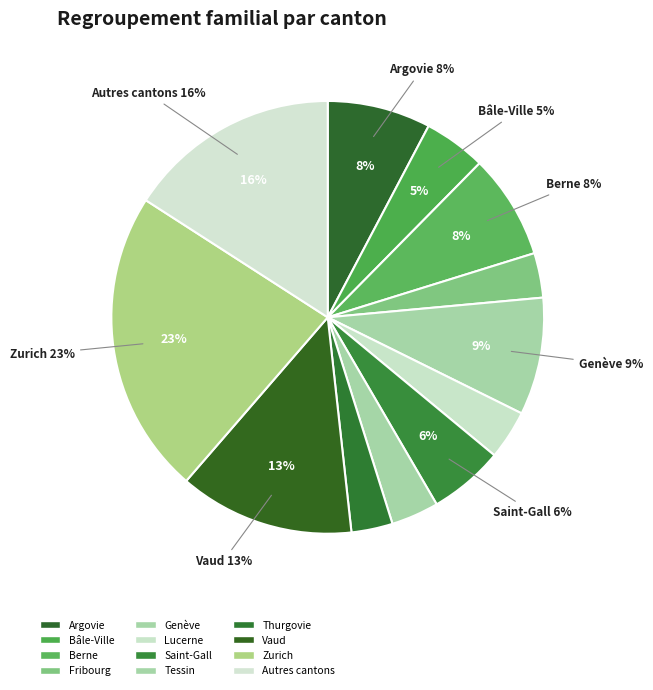

What is the largest slice in the pie chart?

Zurich